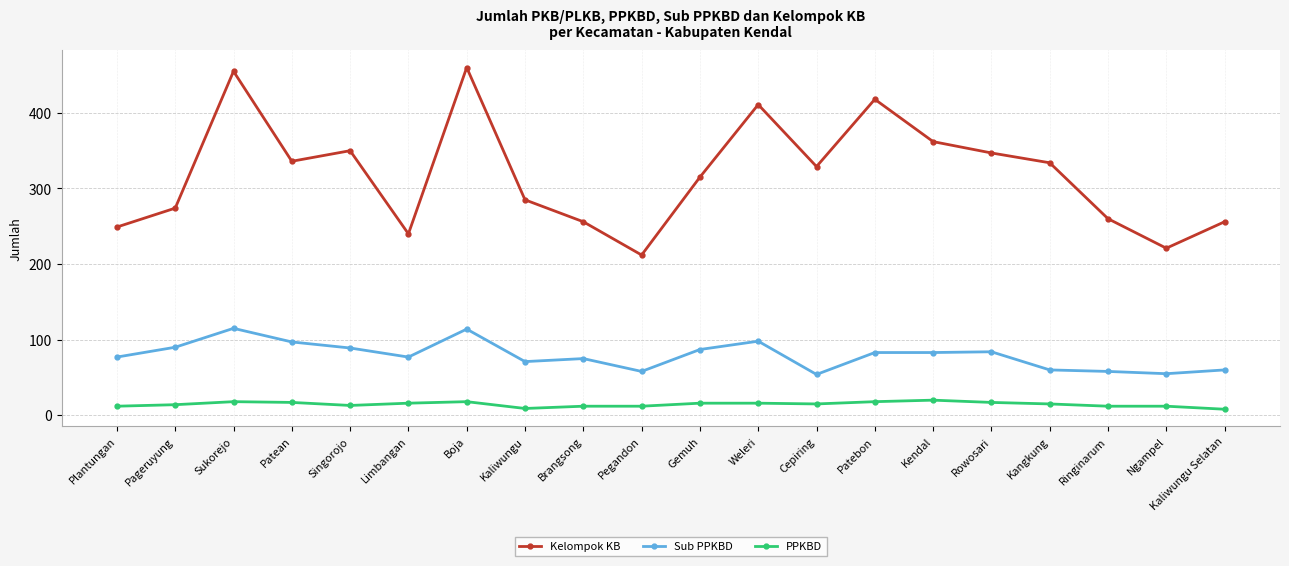

True or false: Kelompok KB and PPKBD intersect in this chart.

False